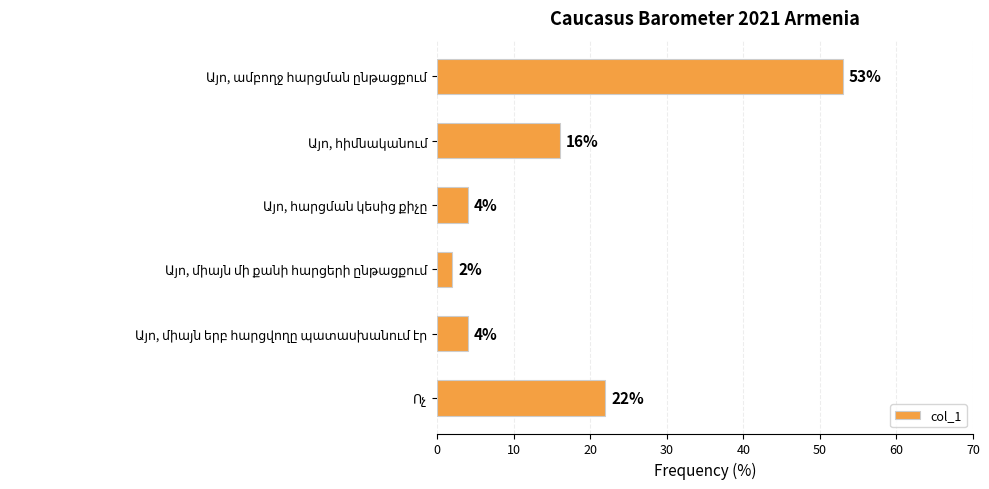

What is the value of the 5th bar from the top?

4